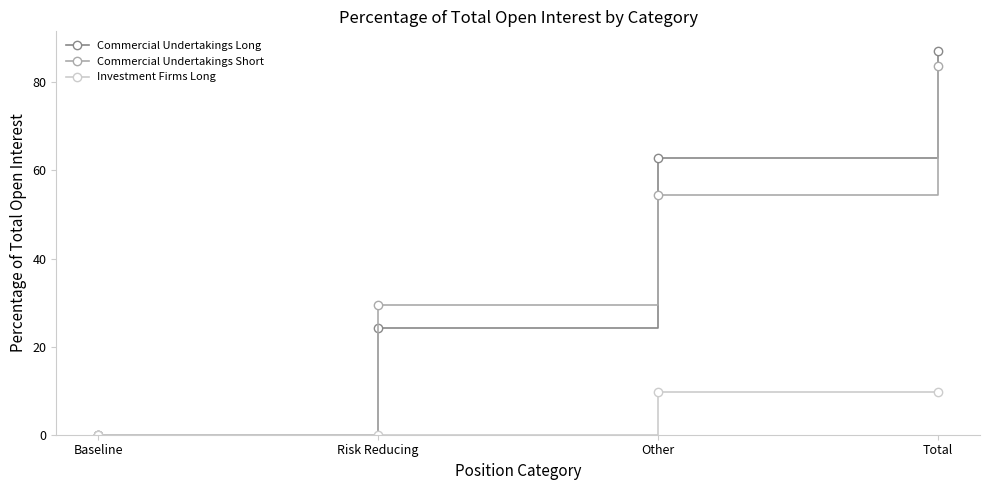

Which series changed the most between Baseline and Risk Reducing?

Commercial Undertakings Short